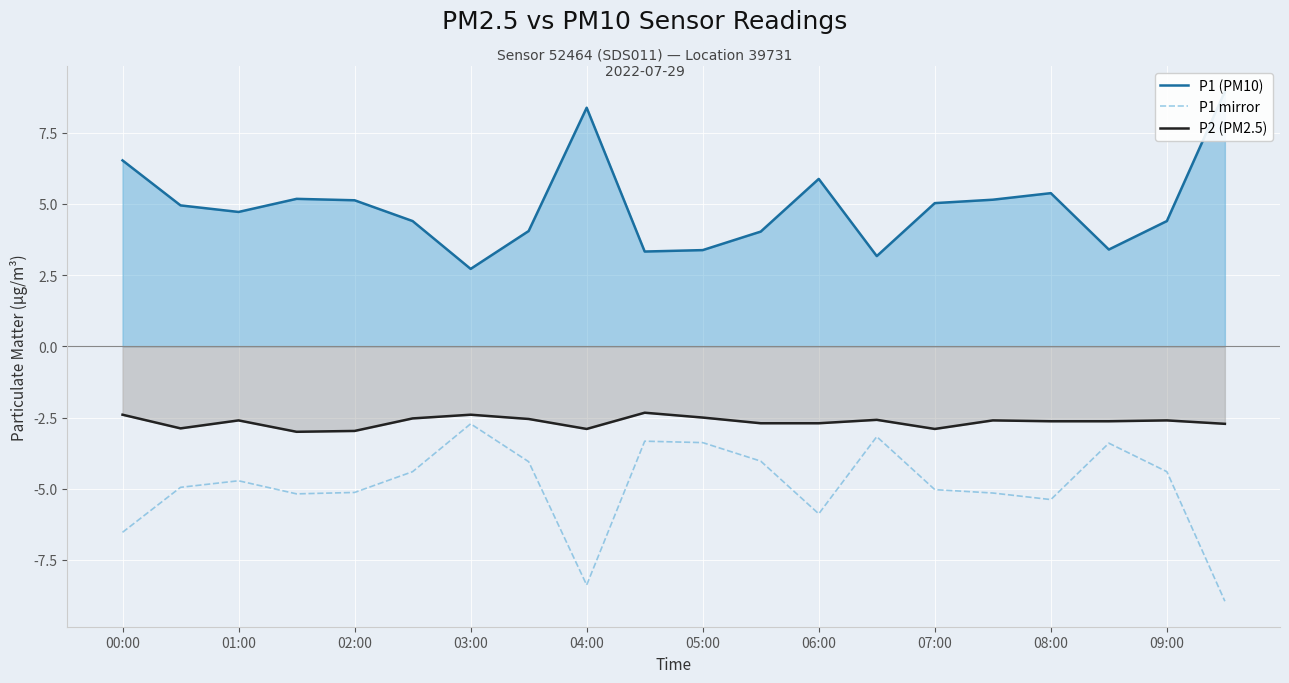

The value of P1 mirror at 01:00 is -4.7. True or false?

True